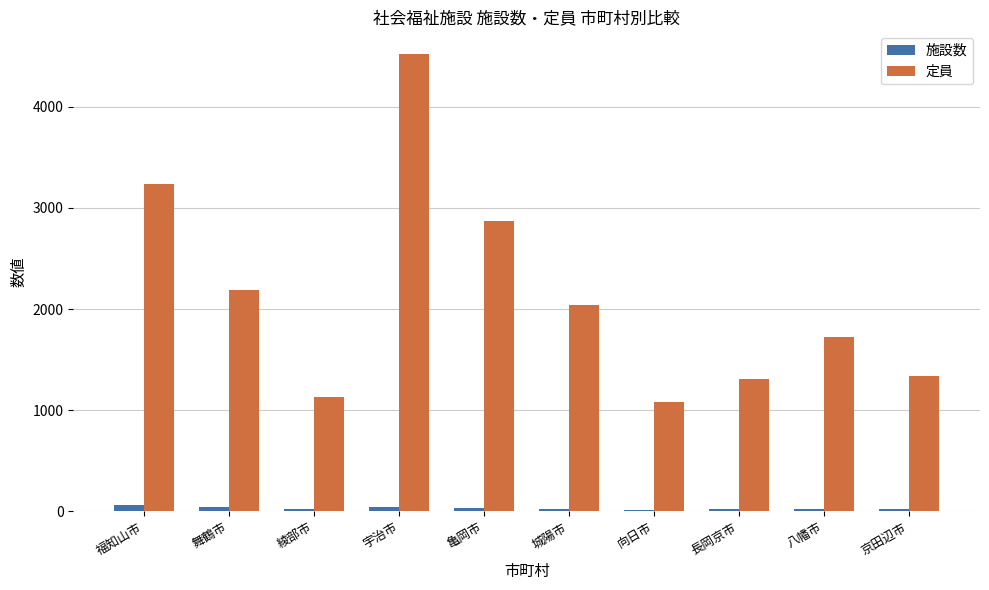

True or false: 定員 has a value of 1129 at 綾部市.

True